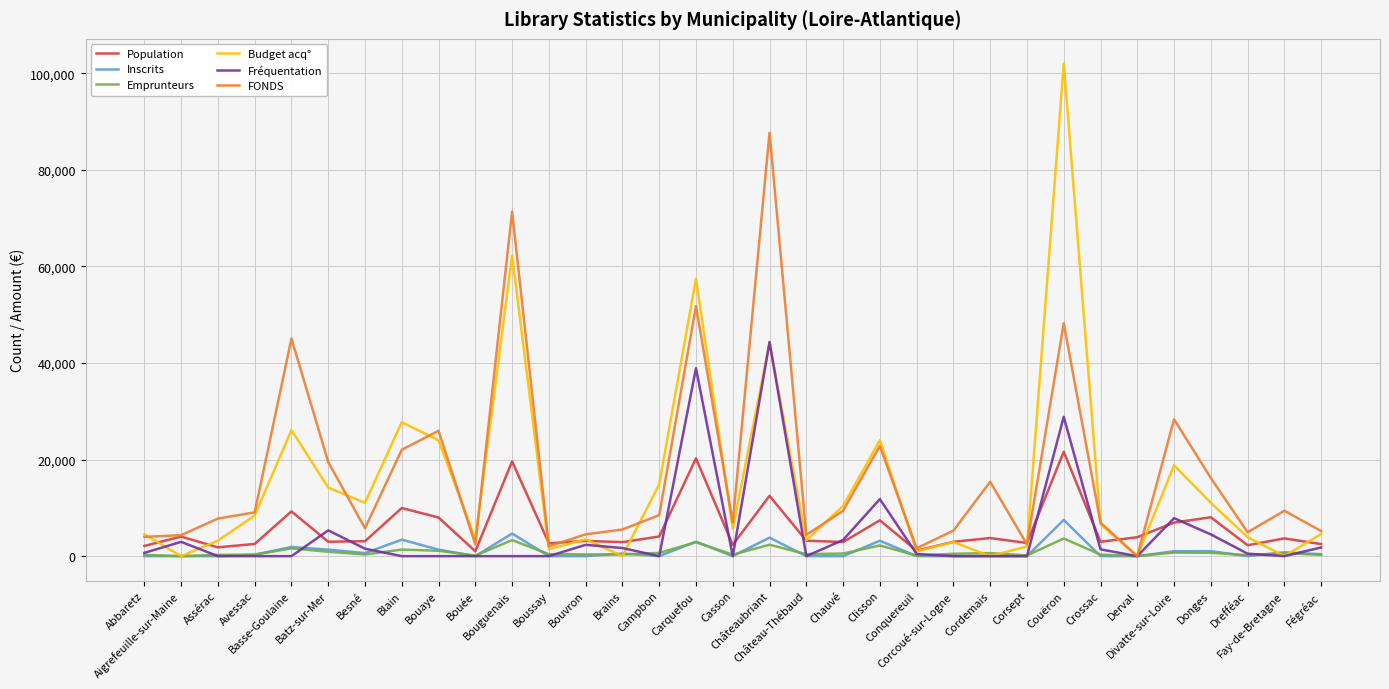

Which series has the widest spread of values?

Budget acq°